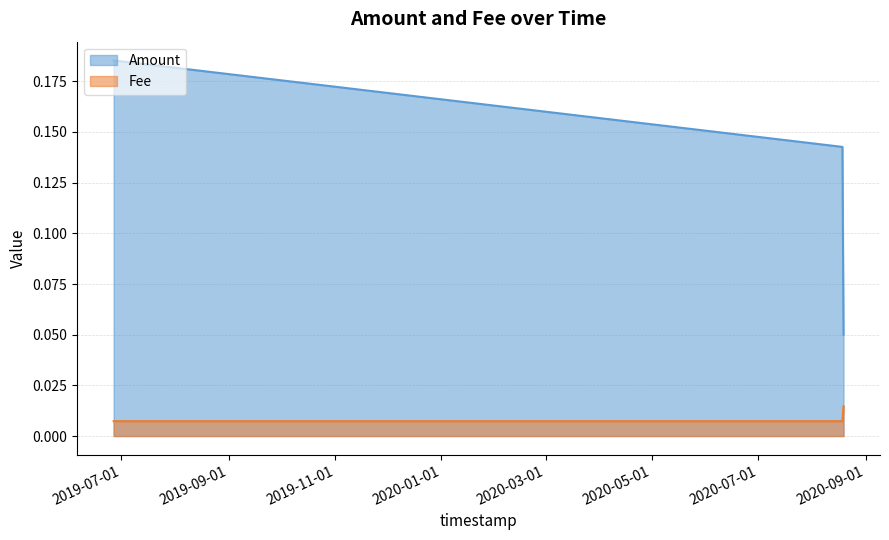

Which series has the largest range (max minus min)?

Amount